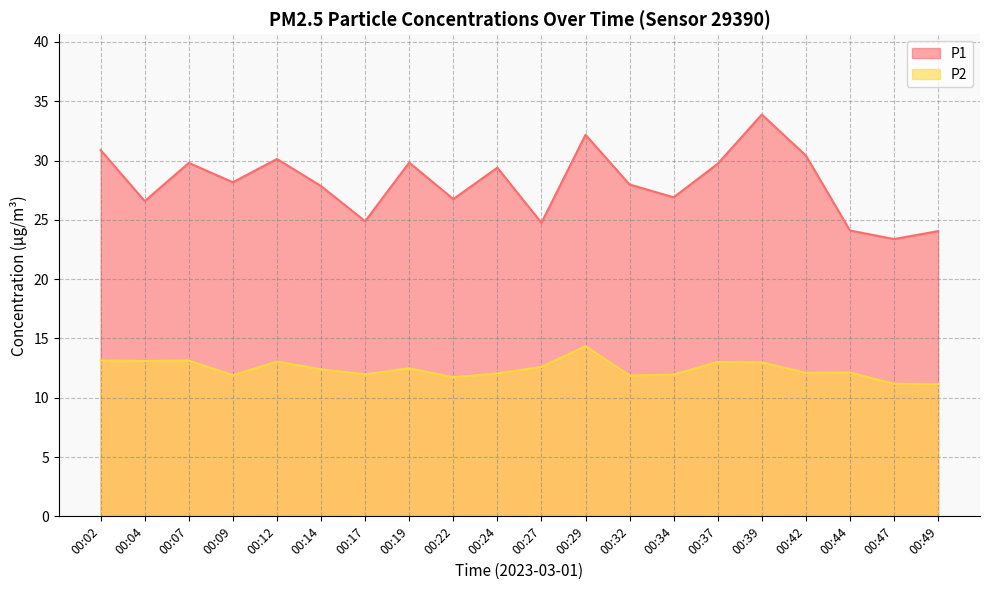

Which has a higher value, 00:49 or 00:22?

00:22